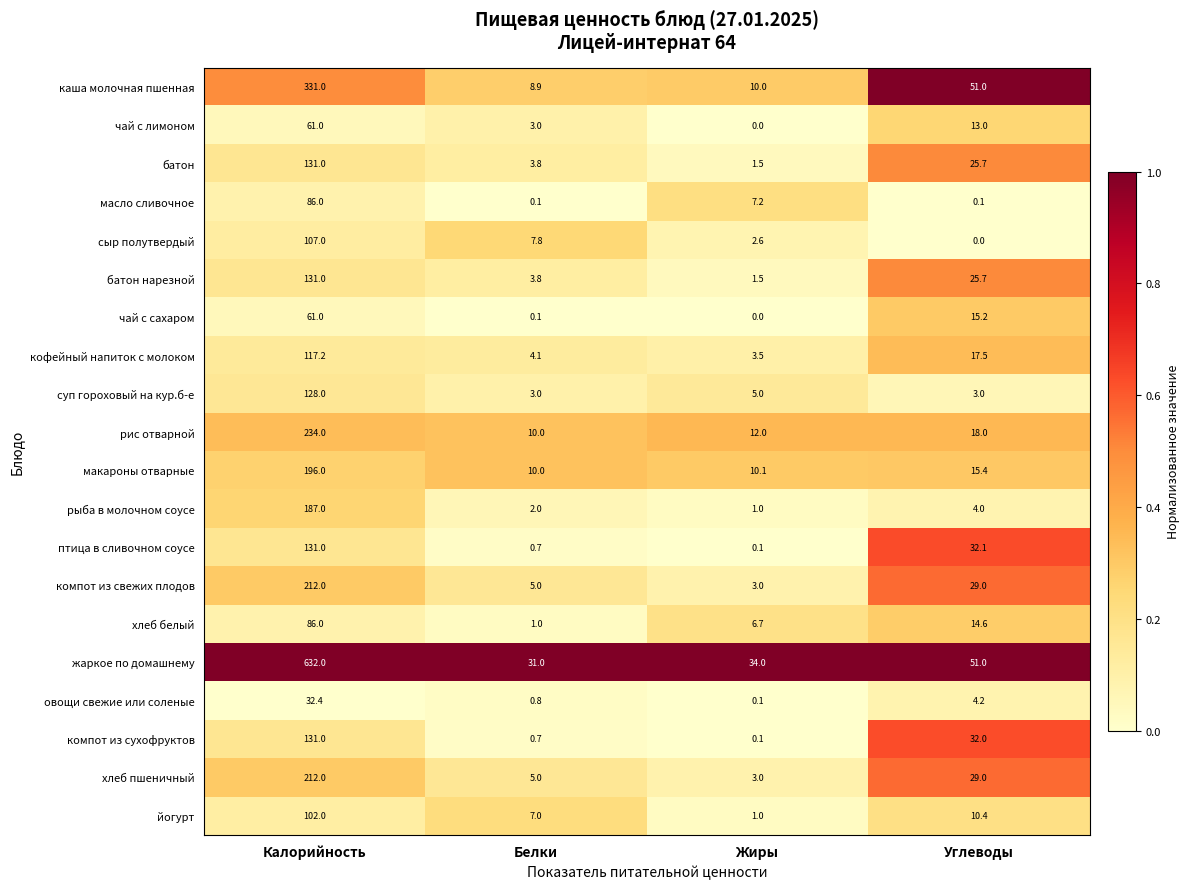

Which series has the largest total across all categories?

жаркое по домашнему